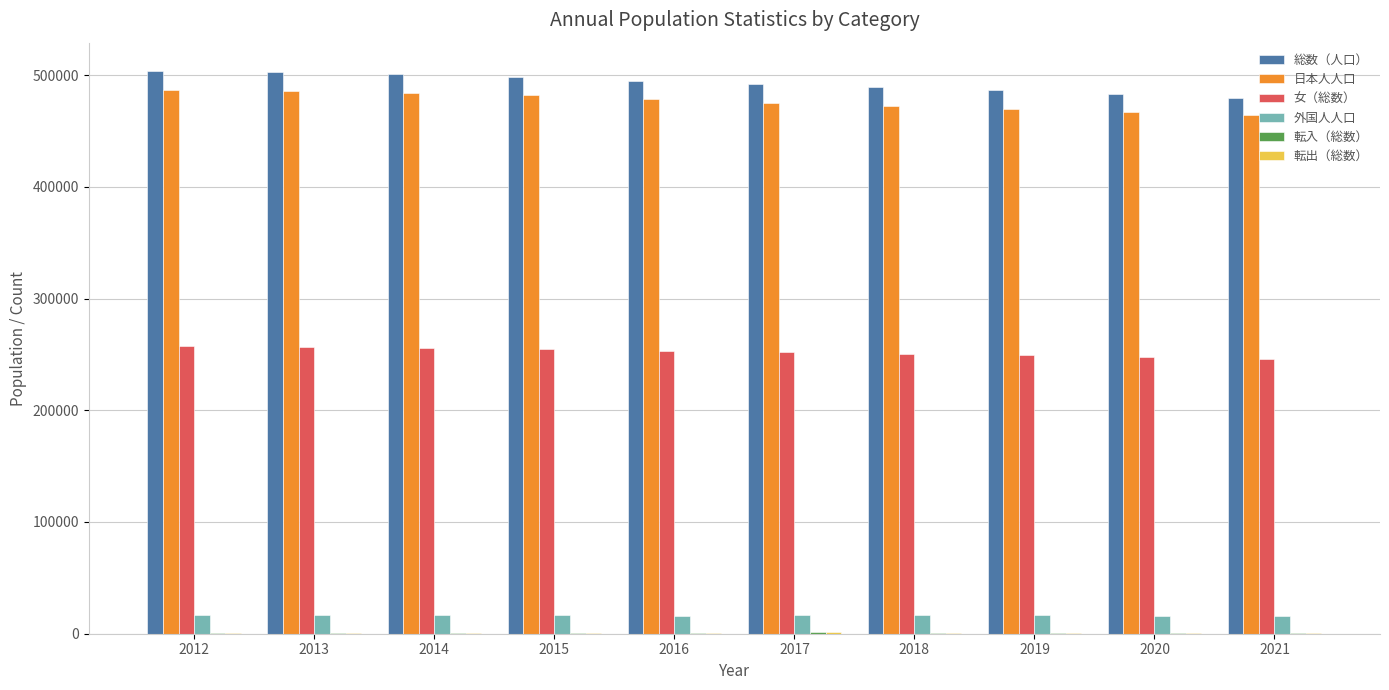

Is the value of 外国人人口 at 2012 greater than the value of 女（総数） at 2014?

No